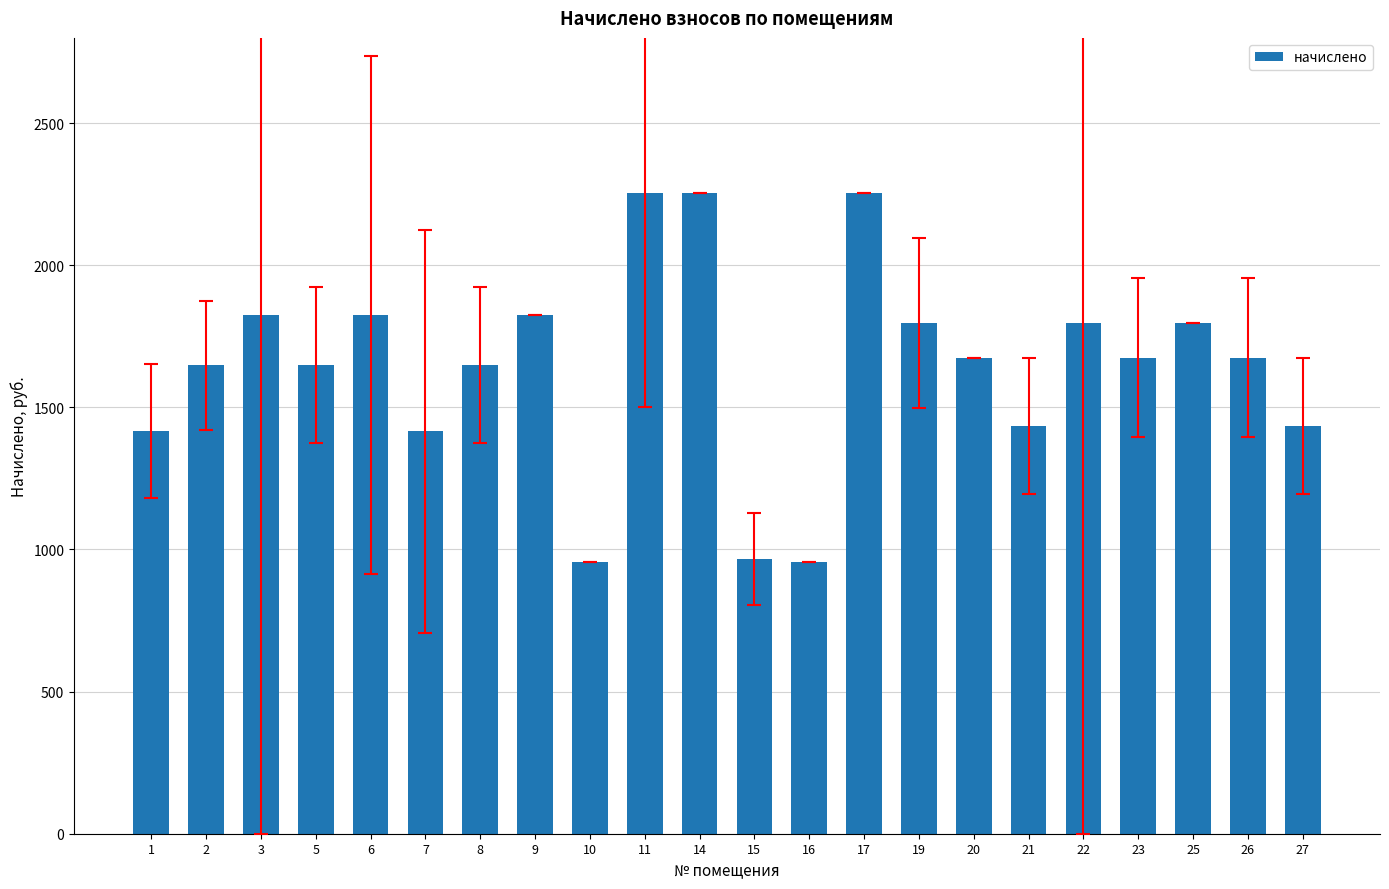

Count the number of data series in this chart.

1